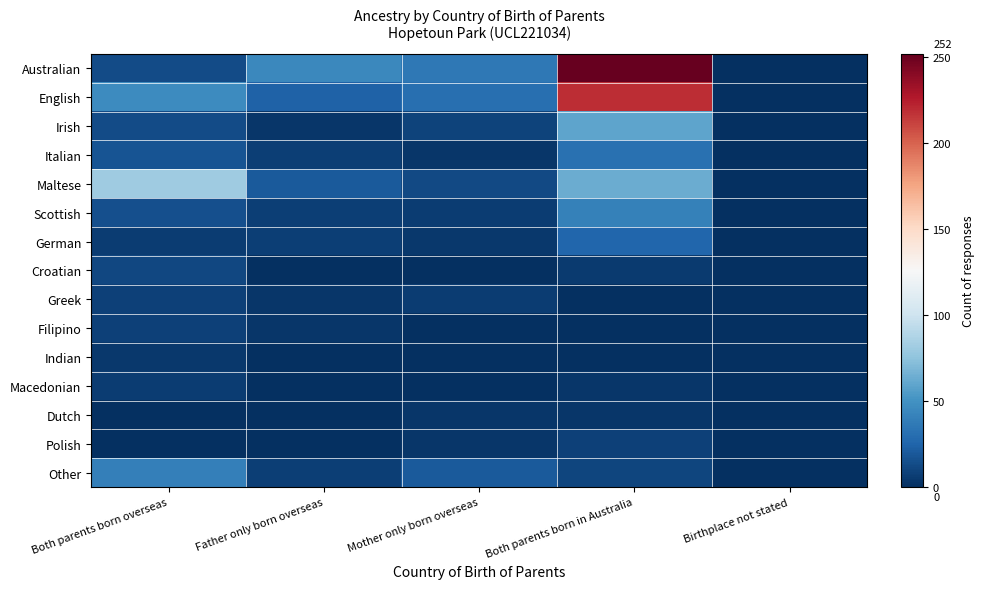

Reading right to left, what are all the values shown in this chart?

Australian: Birthplace not stated=0	Both parents born in Australia=252	Mother only born overseas=36	Father only born overseas=45	Both parents born overseas=13
English: Birthplace not stated=0	Both parents born in Australia=219	Mother only born overseas=31	Father only born overseas=24	Both parents born overseas=47
Irish: Birthplace not stated=0	Both parents born in Australia=60	Mother only born overseas=9	Father only born overseas=3	Both parents born overseas=13
Italian: Birthplace not stated=0	Both parents born in Australia=32	Mother only born overseas=3	Father only born overseas=7	Both parents born overseas=17
Maltese: Birthplace not stated=0	Both parents born in Australia=63	Mother only born overseas=12	Father only born overseas=20	Both parents born overseas=81
Scottish: Birthplace not stated=0	Both parents born in Australia=41	Mother only born overseas=6	Father only born overseas=7	Both parents born overseas=15
German: Birthplace not stated=0	Both parents born in Australia=26	Mother only born overseas=4	Father only born overseas=7	Both parents born overseas=6
Croatian: Birthplace not stated=0	Both parents born in Australia=5	Mother only born overseas=0	Father only born overseas=0	Both parents born overseas=11
Greek: Birthplace not stated=0	Both parents born in Australia=0	Mother only born overseas=6	Father only born overseas=3	Both parents born overseas=8
Filipino: Birthplace not stated=0	Both parents born in Australia=0	Mother only born overseas=0	Father only born overseas=3	Both parents born overseas=8
Indian: Birthplace not stated=0	Both parents born in Australia=0	Mother only born overseas=0	Father only born overseas=0	Both parents born overseas=4
Macedonian: Birthplace not stated=0	Both parents born in Australia=3	Mother only born overseas=0	Father only born overseas=0	Both parents born overseas=6
Dutch: Birthplace not stated=0	Both parents born in Australia=3	Mother only born overseas=3	Father only born overseas=0	Both parents born overseas=0
Polish: Birthplace not stated=0	Both parents born in Australia=8	Mother only born overseas=3	Father only born overseas=0	Both parents born overseas=0
Other: Birthplace not stated=0	Both parents born in Australia=10	Mother only born overseas=20	Father only born overseas=7	Both parents born overseas=40